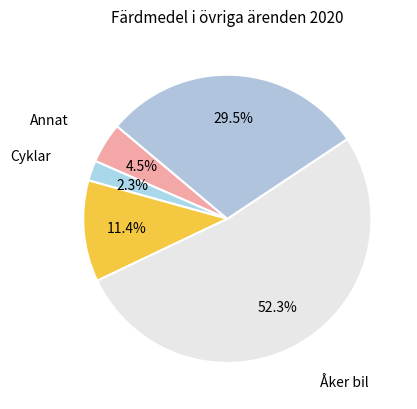

What is the smallest slice in the pie chart?

Cyklar